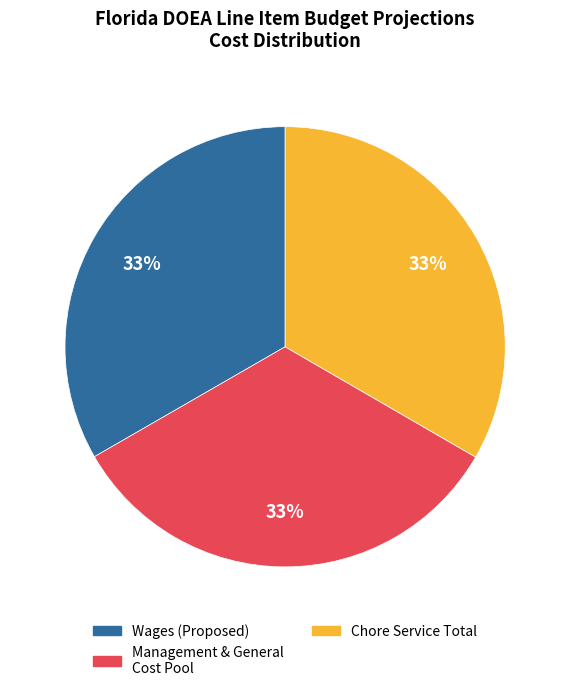

Is the sum of Chore Service Total and Management & General Cost Pool greater than half?

Yes